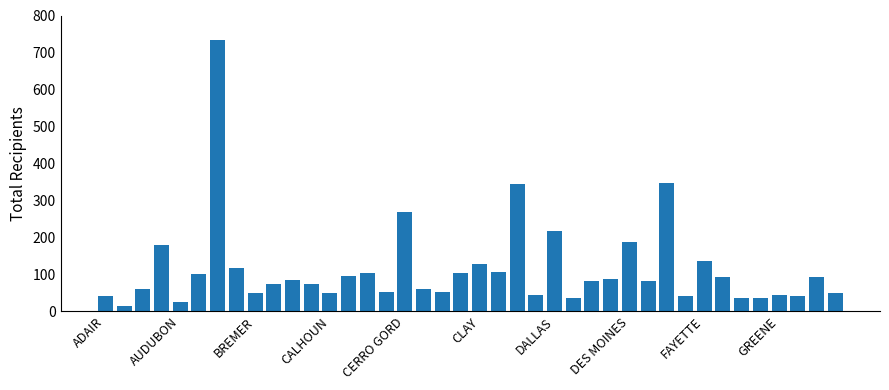

What is the difference between the maximum and minimum values?

720